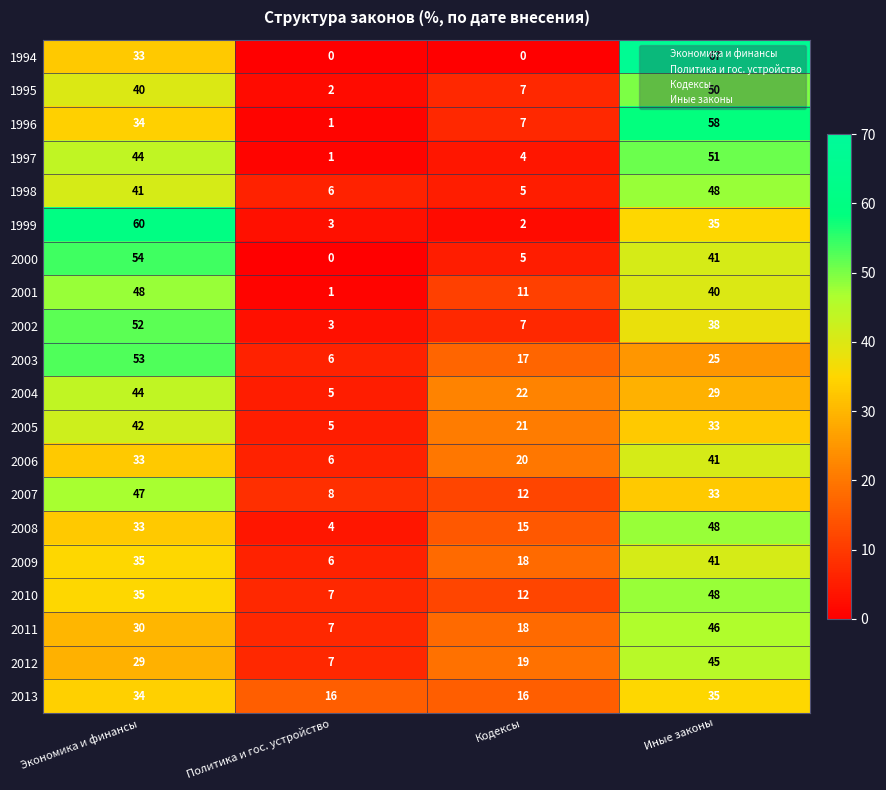

Which series changed the most between Экономика и финансы and Политика и гос. устройство?

1999